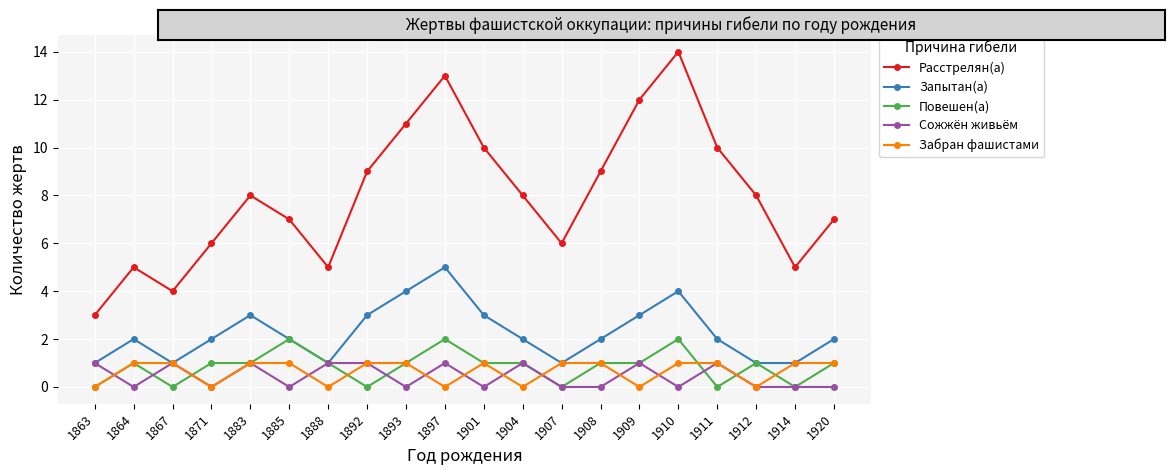

Does the chart display data point markers on the line(s)?

Yes